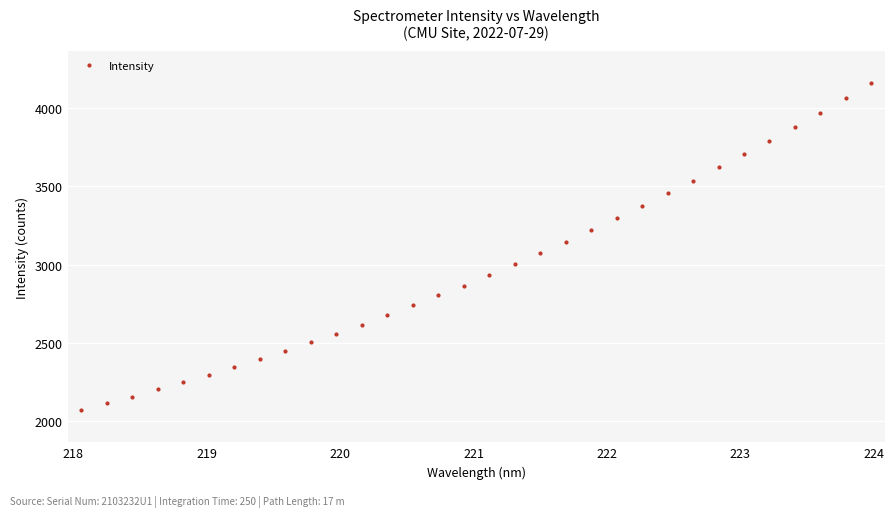

What is the value of the 20th point from the left?

3140.6